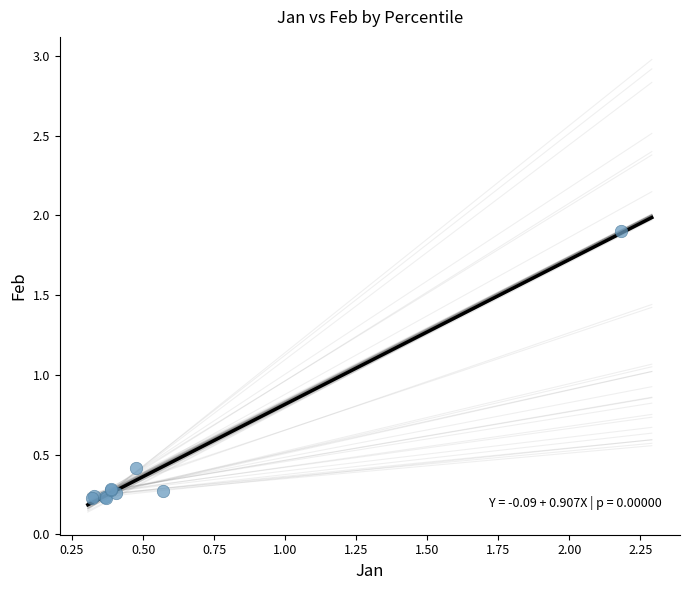

What Y value in the scatter plot is closest to 1?

0.4